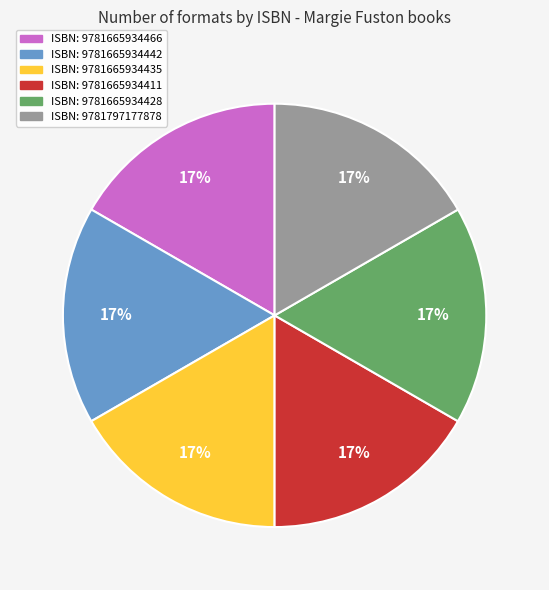

To the nearest percent, what is the average slice percentage?

17%